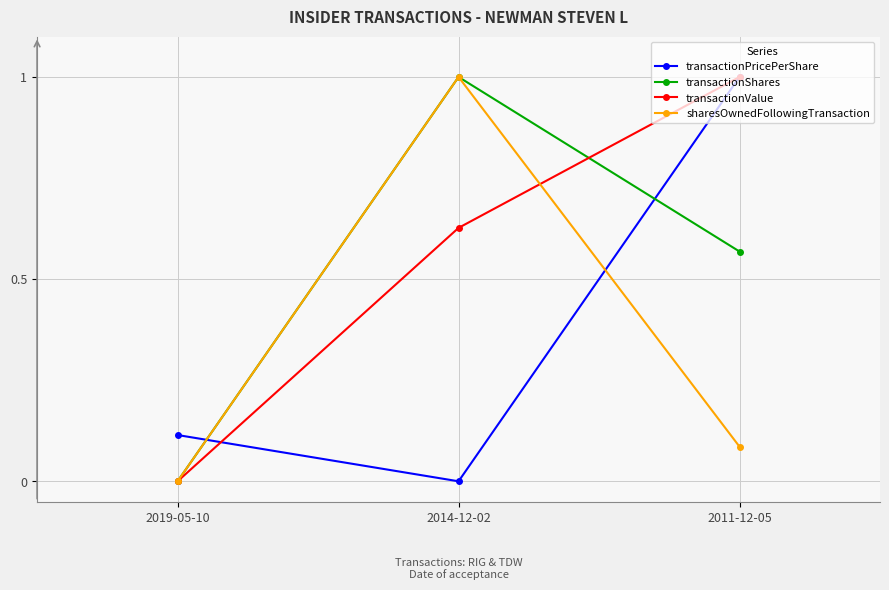

How many data points does each series have?

3